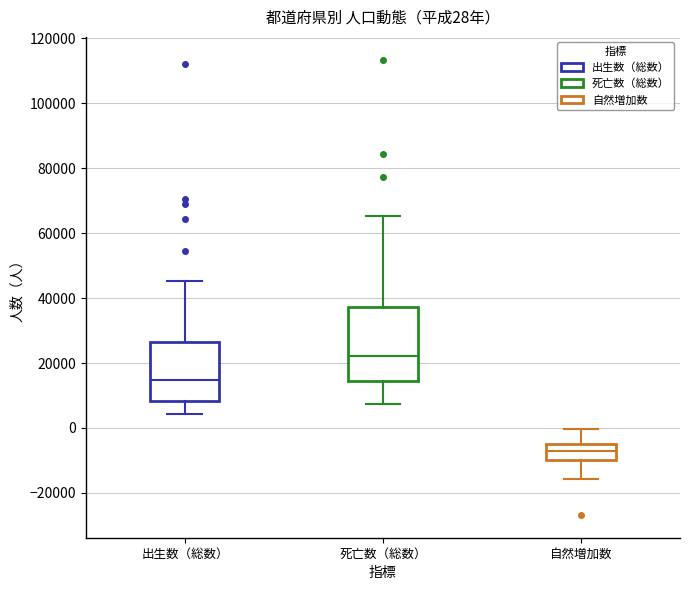

Which box has the lowest median line?

自然増加数